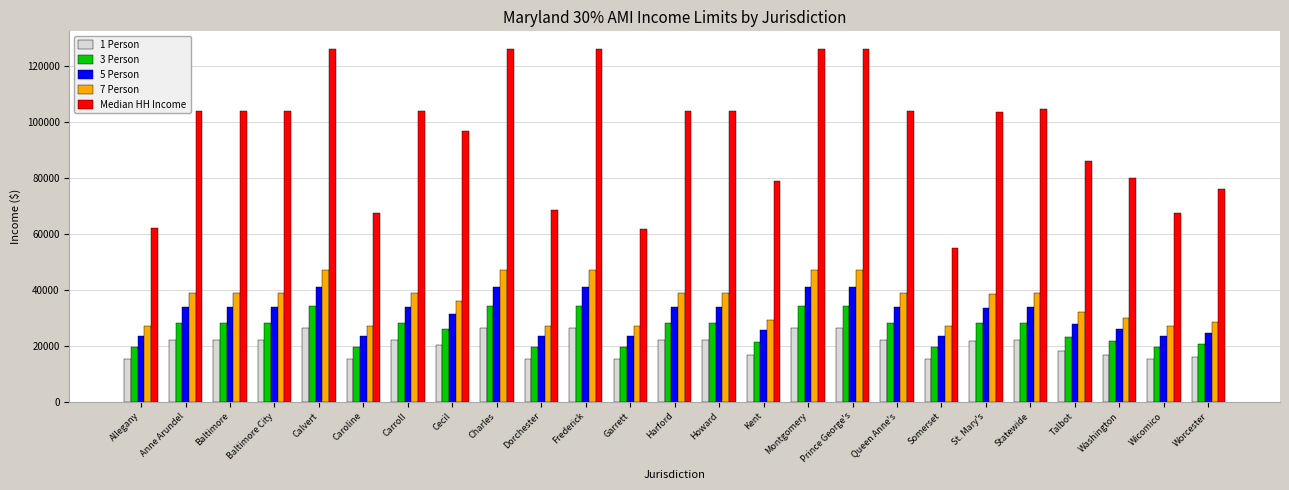

What is the highest value of the 7 Person series?

46890